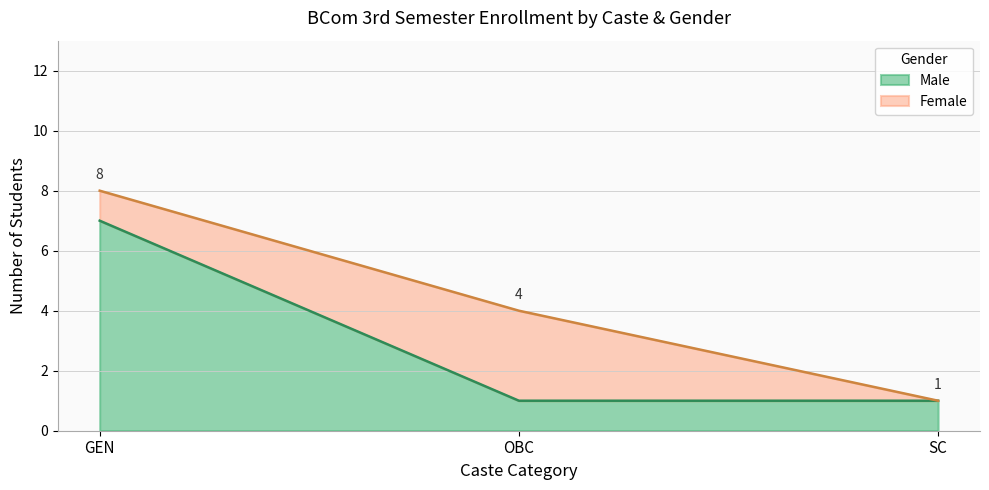

Rank the categories by SC value from highest to lowest.

Total, Male, Female